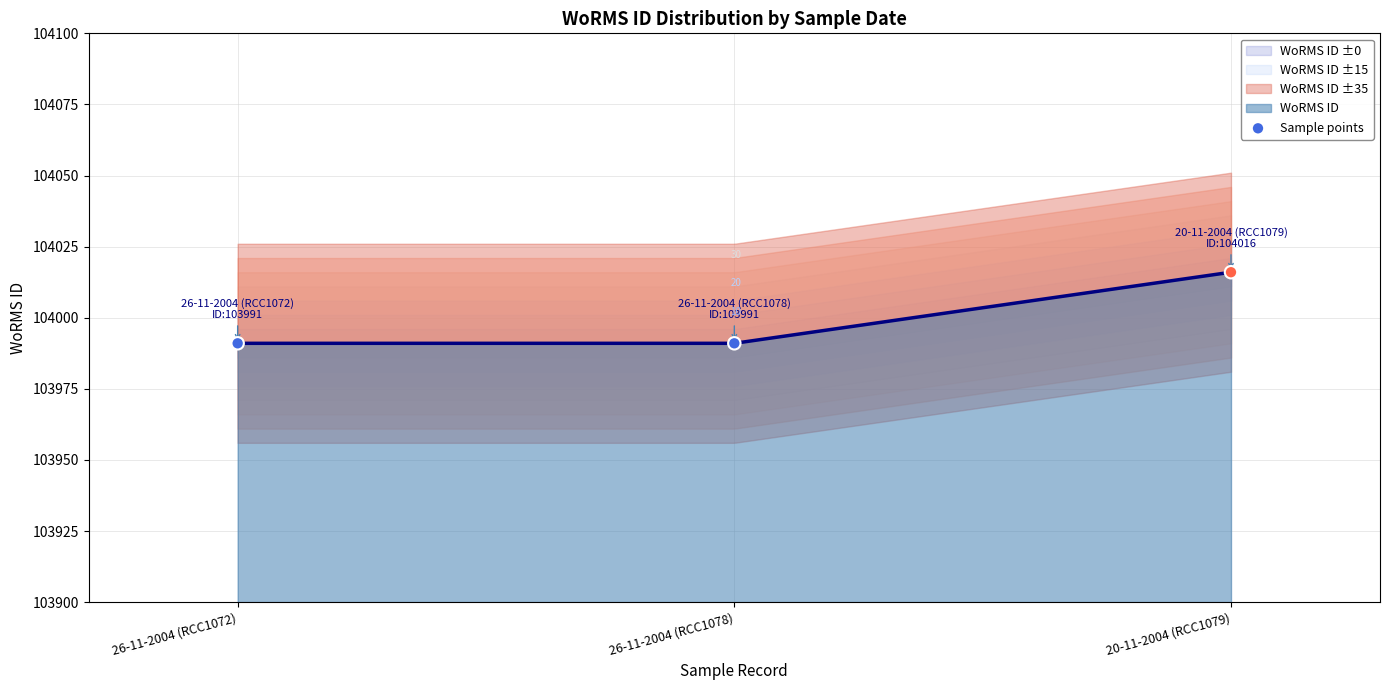

What is the change in value from 26-11-2004 (RCC1078) to 20-11-2004 (RCC1079)?

+25